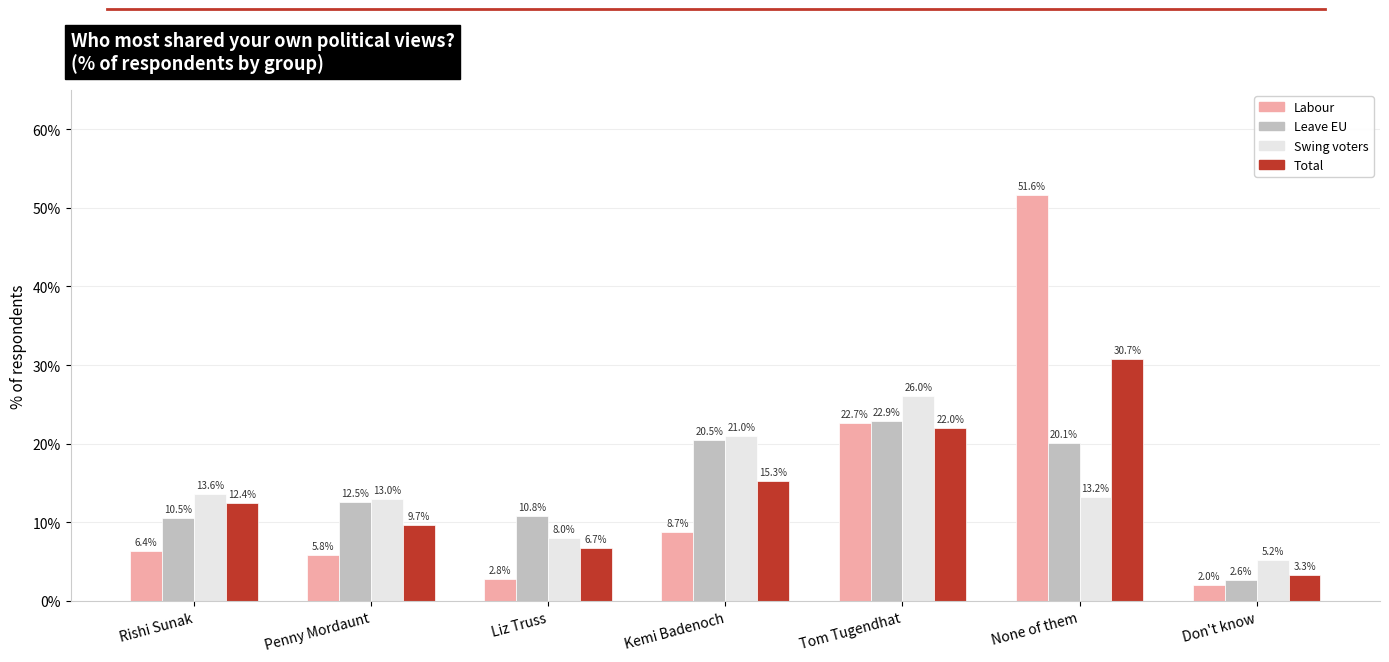

Rank the series by their maximum value, from lowest to highest.

Leave EU, Swing voters, Total, Labour